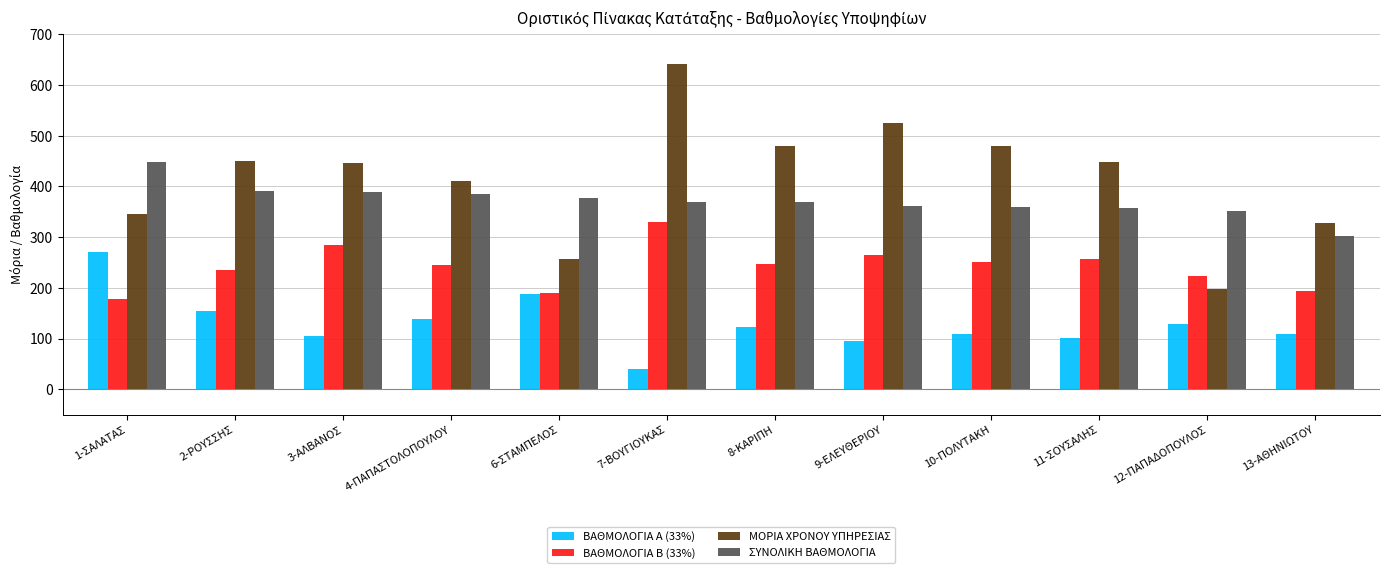

Rank the series at 10-ΠΟΛΥΤΑΚΗ from lowest to highest value.

ΒΑΘΜΟΛΟΓΙΑ Α (33%), ΒΑΘΜΟΛΟΓΙΑ Β (33%), ΣΥΝΟΛΙΚΗ ΒΑΘΜΟΛΟΓΙΑ, ΜΟΡΙΑ ΧΡΟΝΟΥ ΥΠΗΡΕΣΙΑΣ